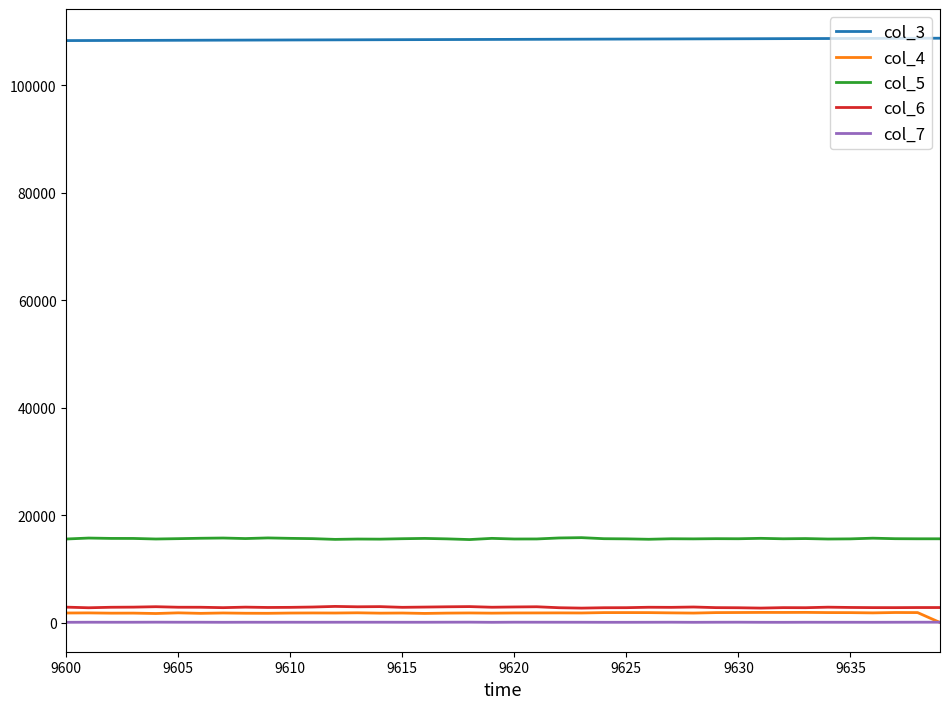

What is the greatest value displayed?

108743